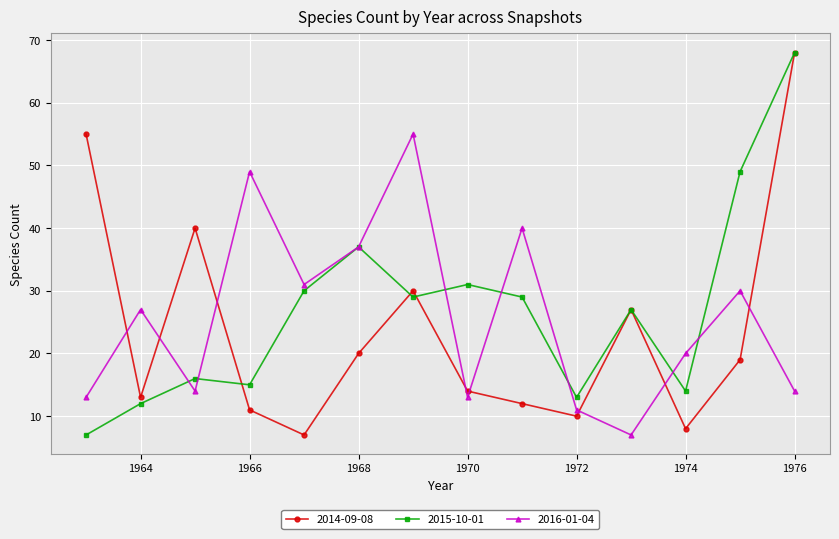

At how many categories does at least one series exceed 51?

3